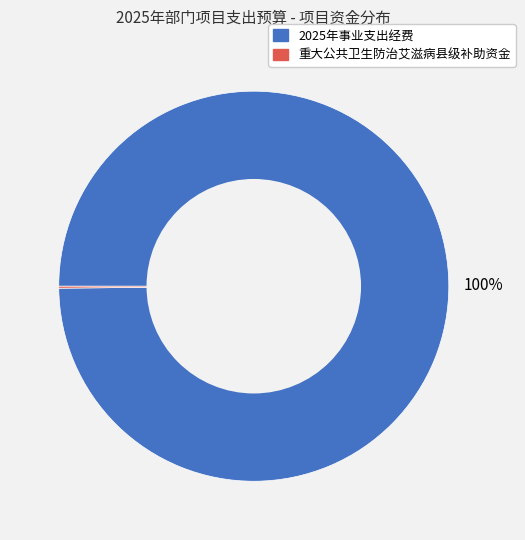

The 2025年事业支出经费 slice represents 100% of the pie. True or false?

True